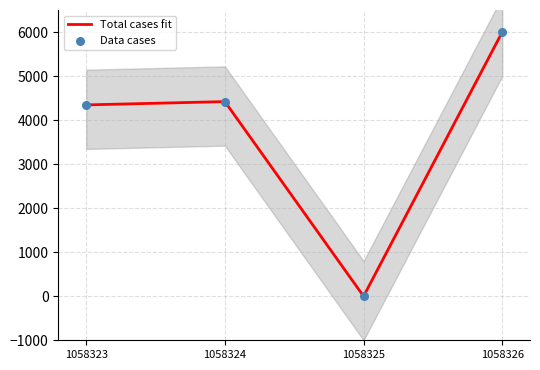

At which category is the sum across all series the highest?

1058326